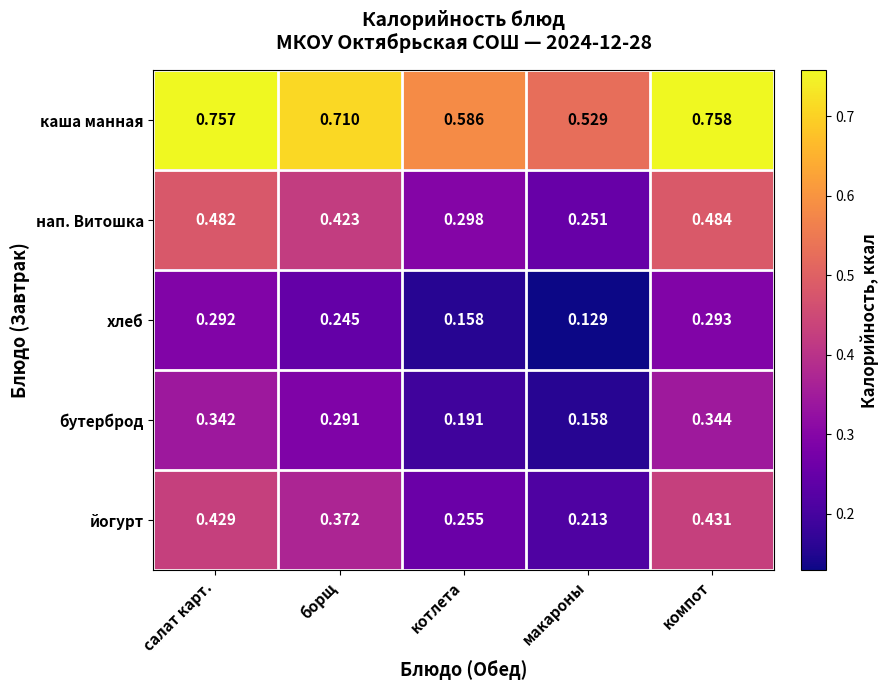

At which category is the sum across all series the highest?

компот